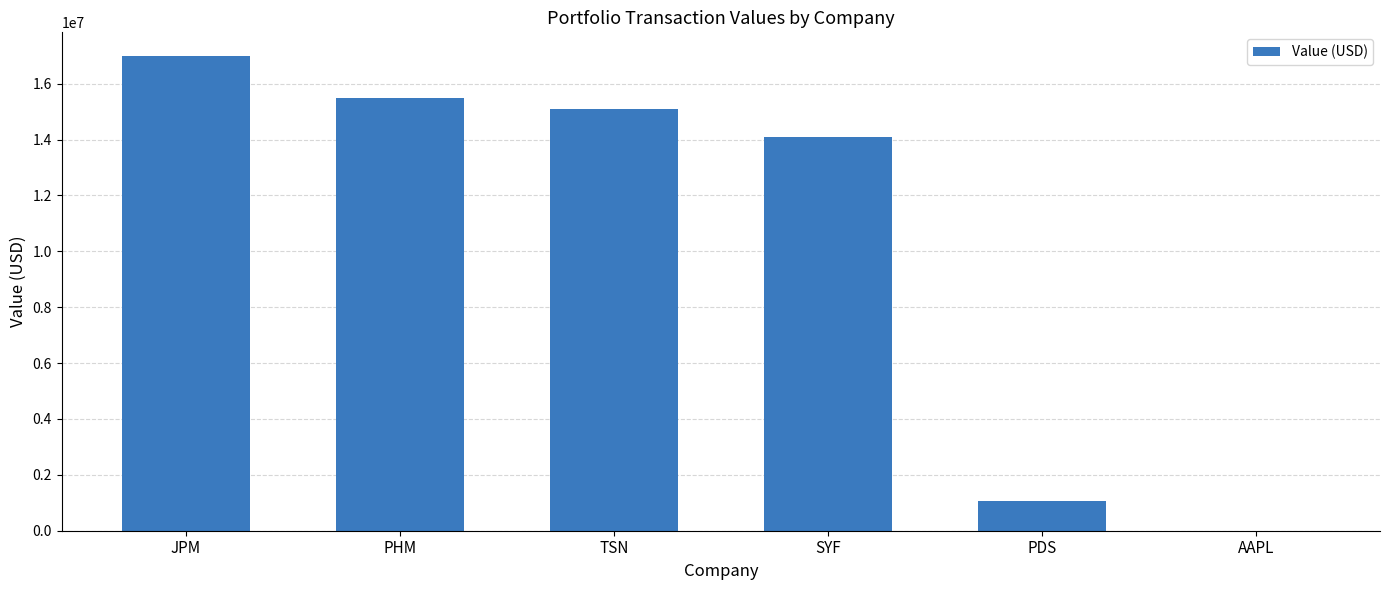

At which label is the value closest to 8494500?

SYF